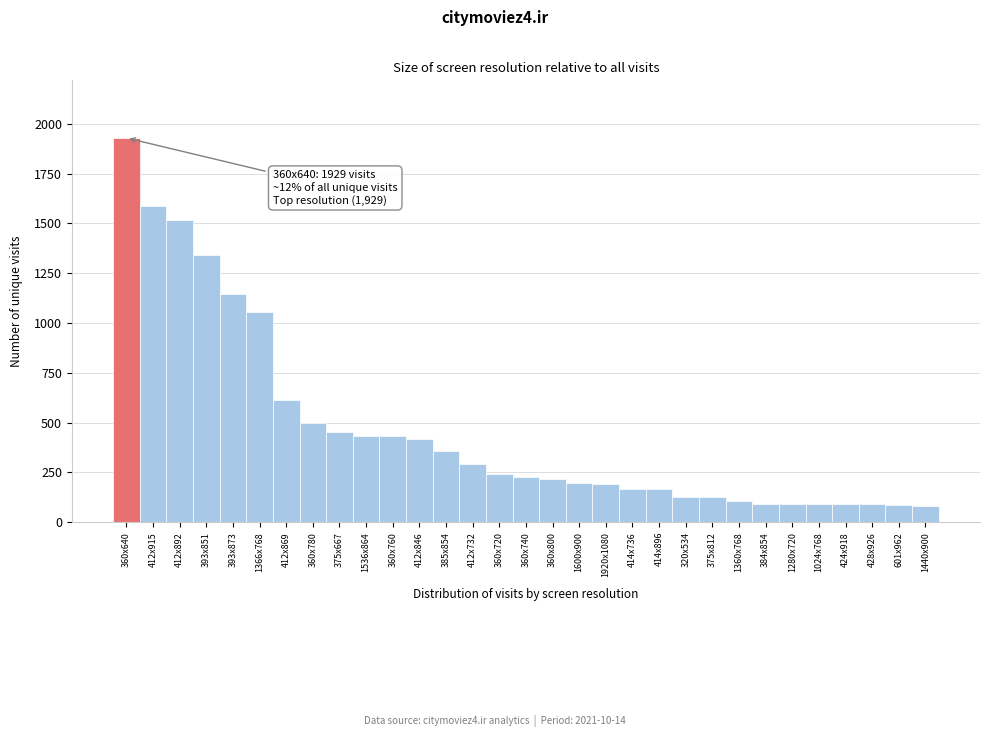

What is the difference between the second highest and minimum values?

1504